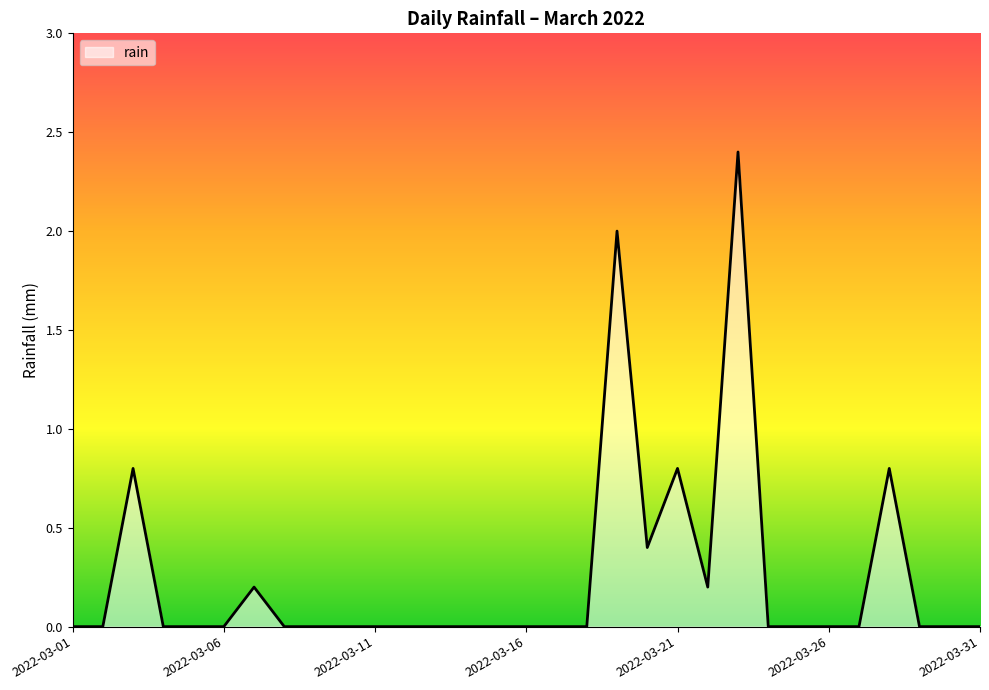

What is the maximum value shown in the chart?

2.4